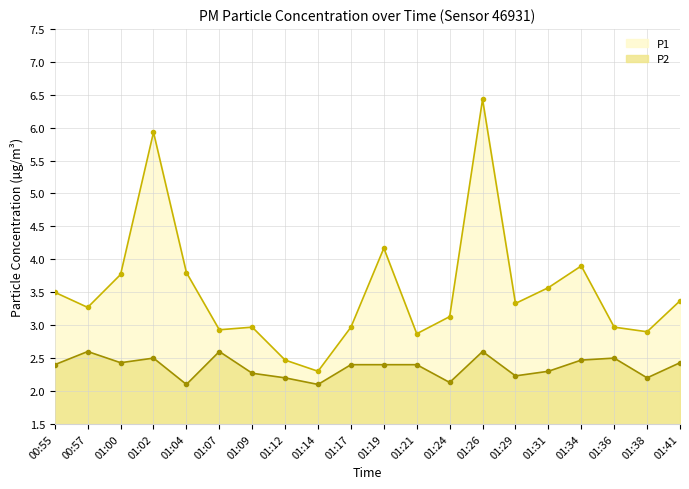

How many lines are shown in the chart?

2